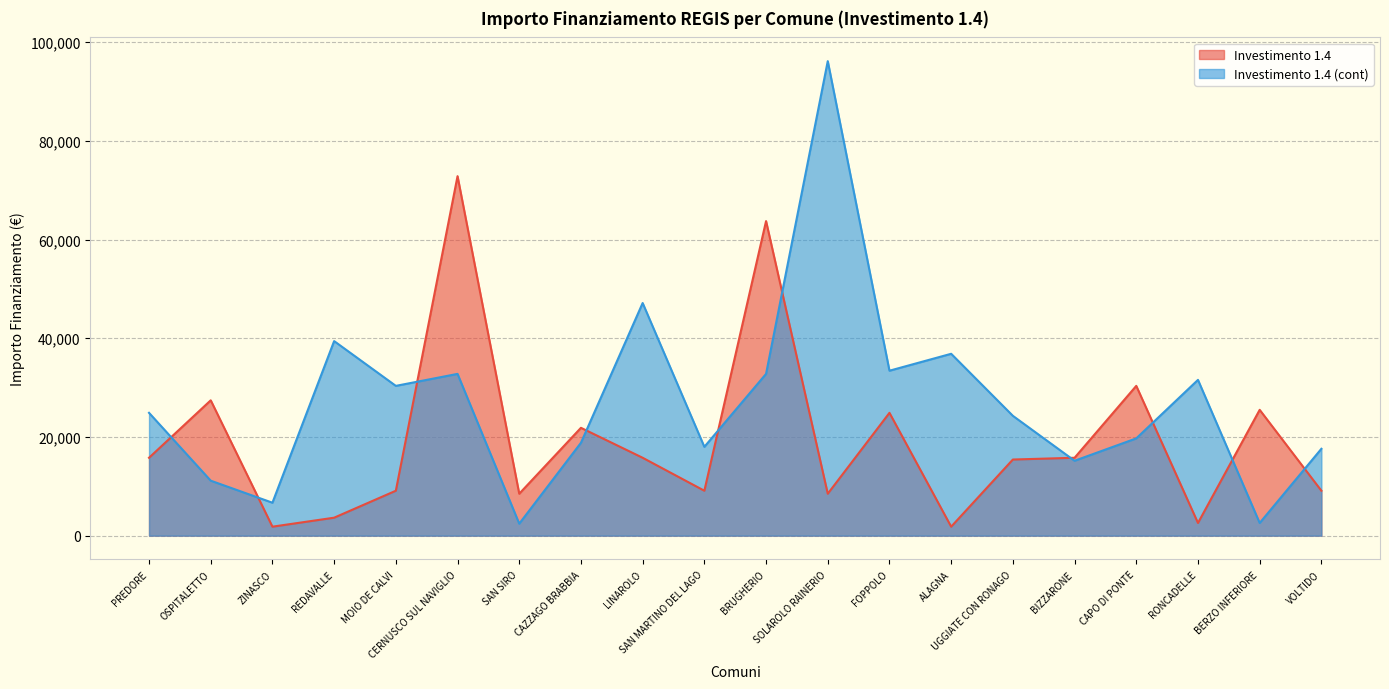

True or false: Investimento 1.4 and Investimento 1.4 (cont) cross at least once.

True